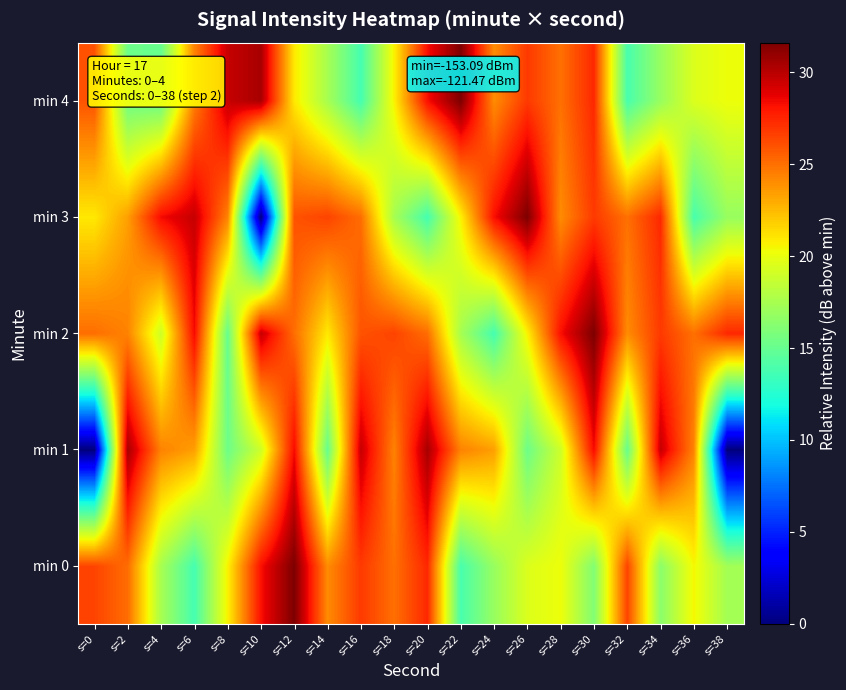

Between s=26 and s=30, which is larger?

s=26